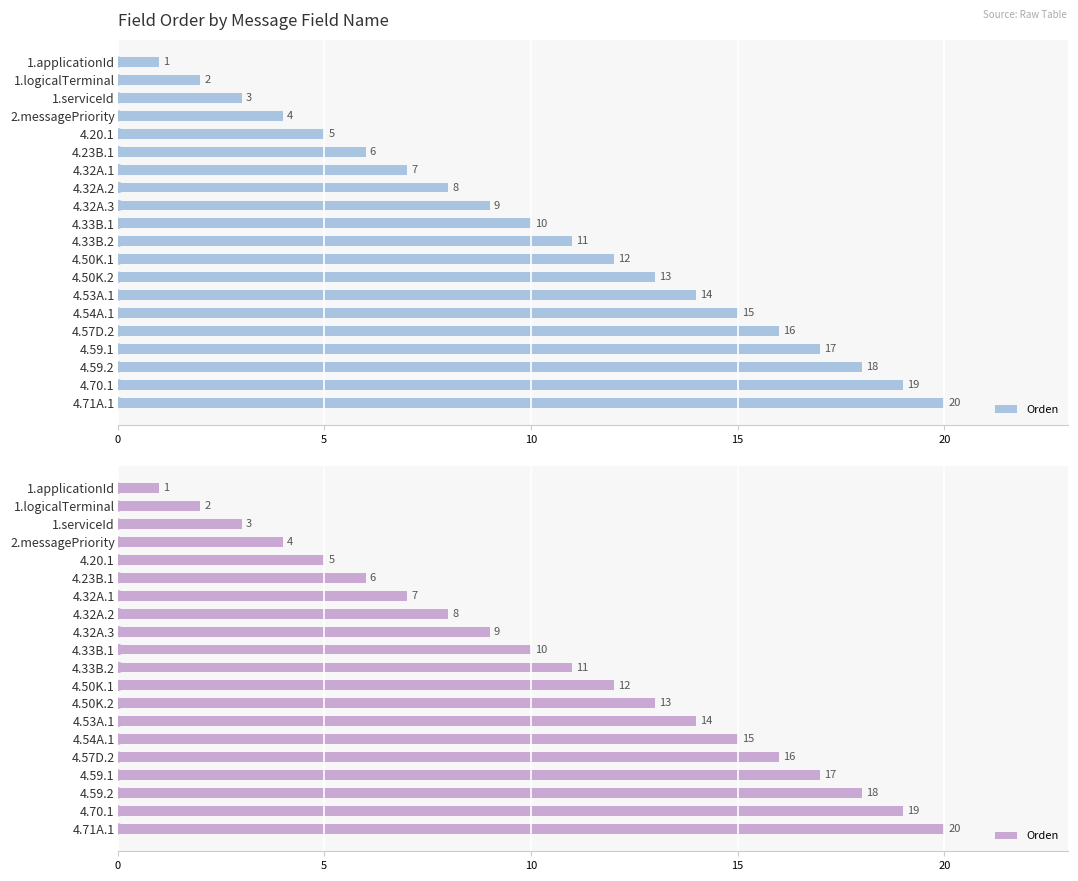

What is the value of the 3rd bar from the left?

3